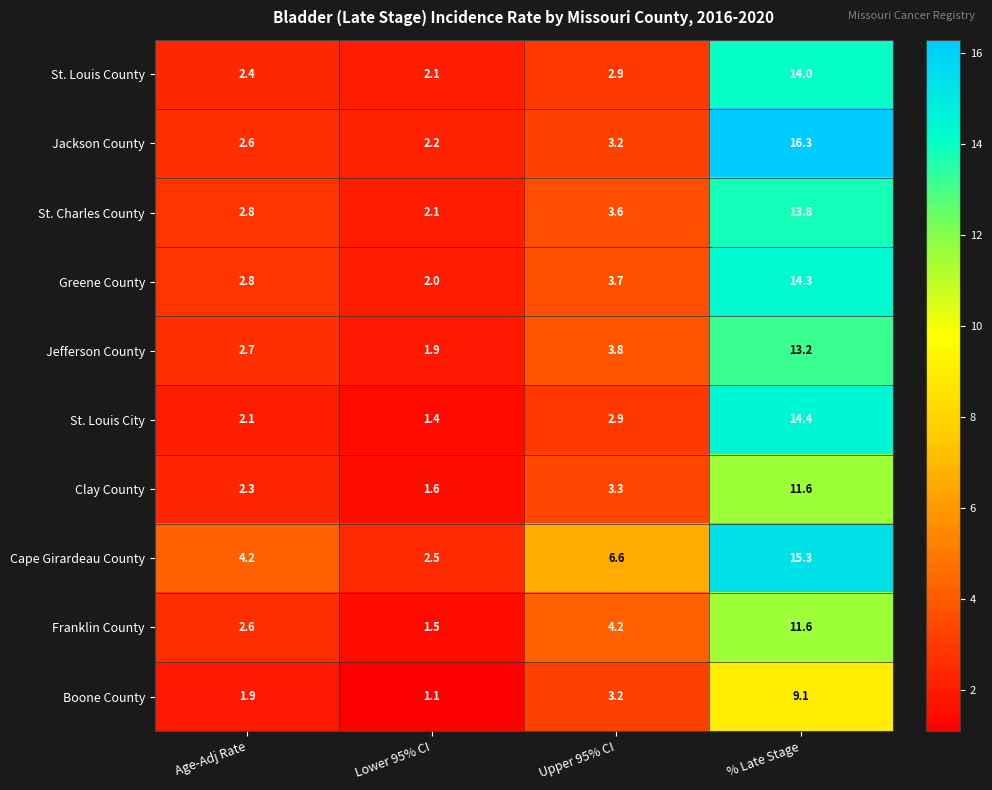

Which series changed the most between Lower 95% CI and % Late Stage?

Jackson County